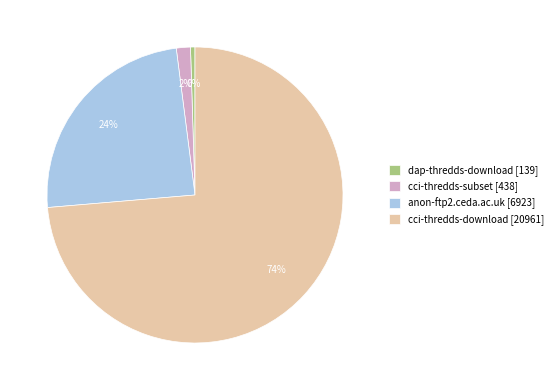

How many segments does this pie chart have?

4